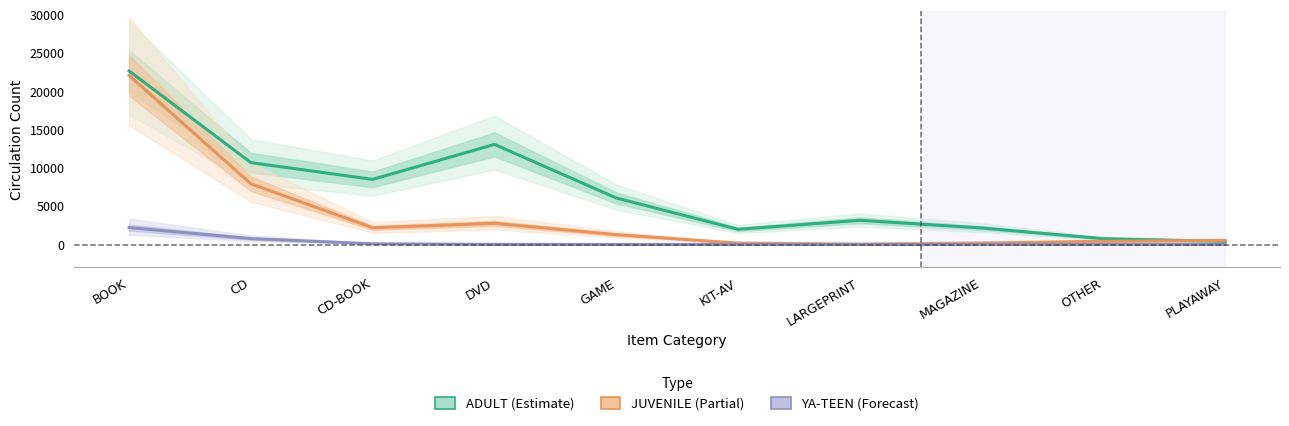

What is the value of the JUVENILE (Partial) point at the 9th from the left?

426.6